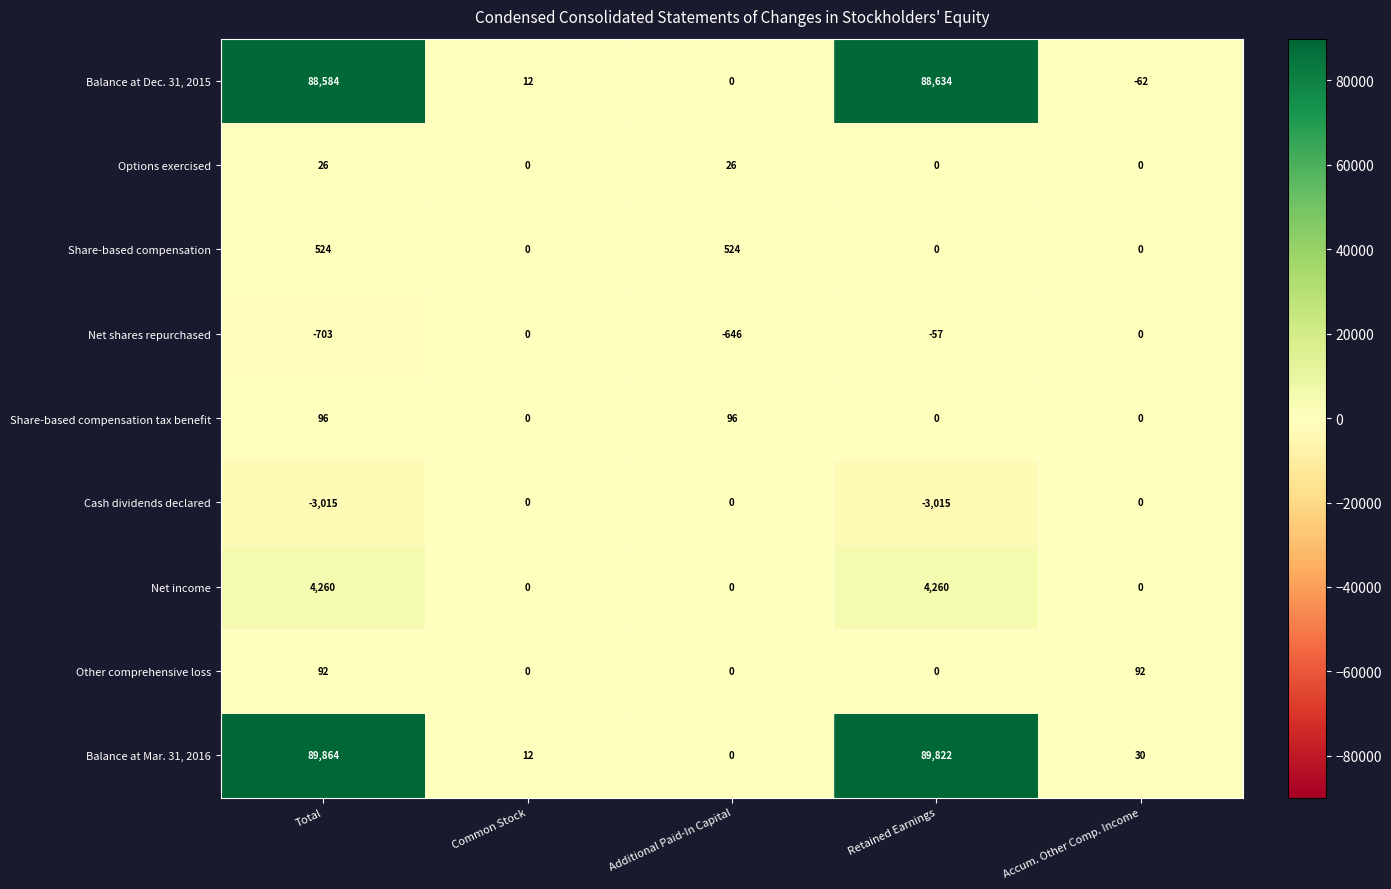

At which category is the sum across all series the highest?

Total